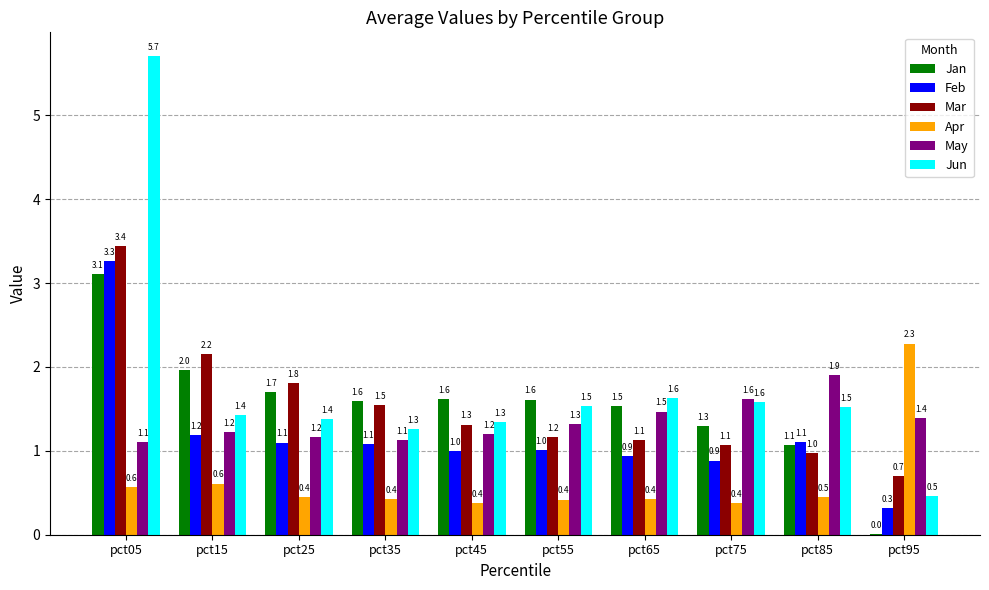

How many data points does each series have?

10